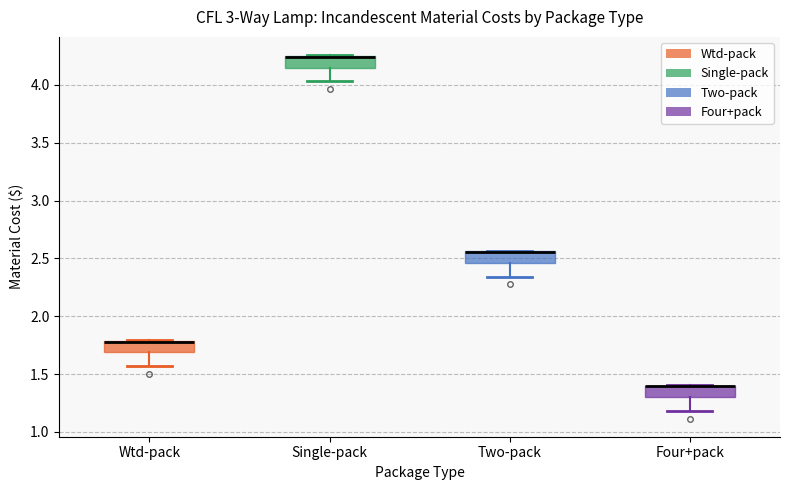

Reading left to right, read every box against the y-axis: the position of its median line, the range the box covers, and the ends of its whiskers. The values are not printed on the chart, so give them approximately, as read against the axis.

Wtd-pack: median 1.80 (drawn on the box's upper edge), box 1.70 to 1.80, whiskers 1.55 to 1.80
Single-pack: median 4.25 (drawn on the box's upper edge), box 4.15 to 4.25, whiskers 4.05 to 4.25
Two-pack: median 2.55 (drawn on the box's upper edge), box 2.45 to 2.55, whiskers 2.35 to 2.55
Four+pack: median 1.40 (drawn on the box's upper edge), box 1.30 to 1.40, whiskers 1.20 to 1.40